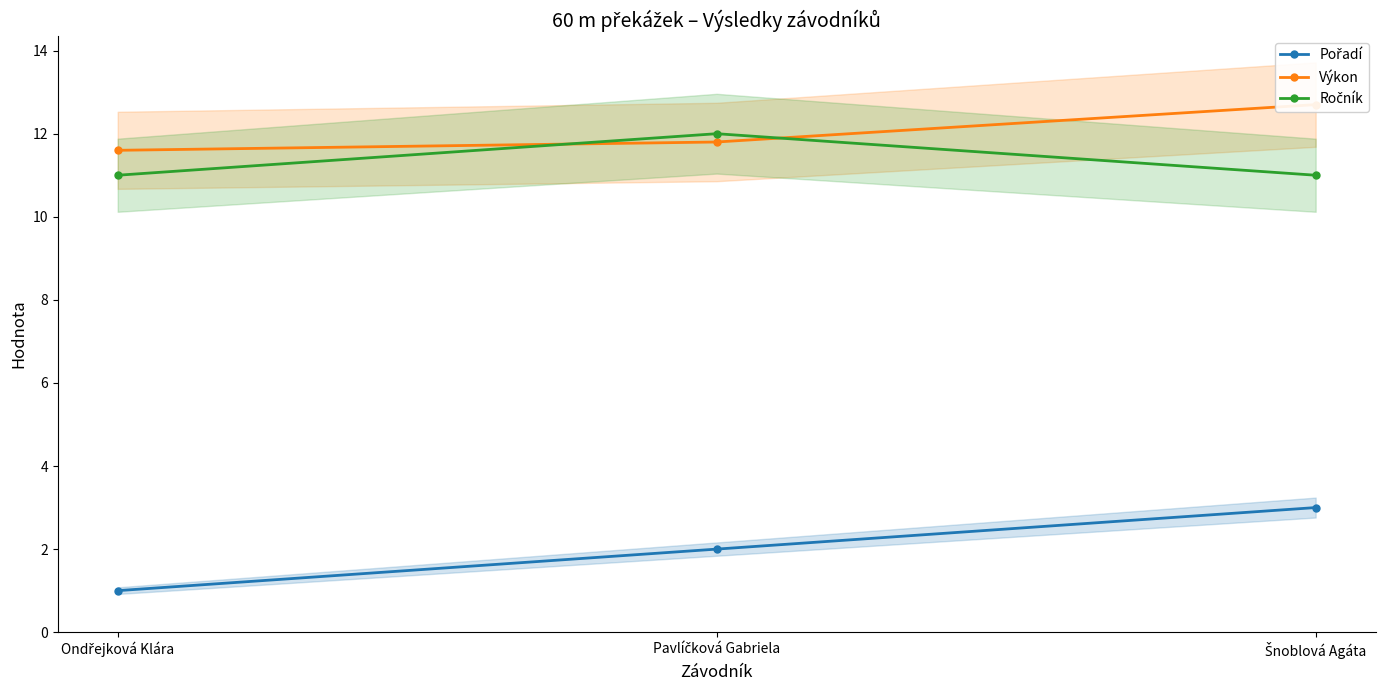

Which series has the widest spread of values?

Pořadí